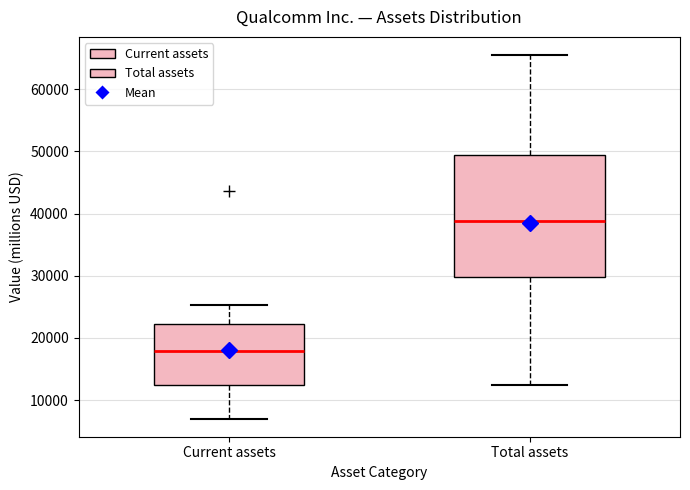

Comparing the boxes themselves (not the whiskers), which one is the tallest?

Total assets